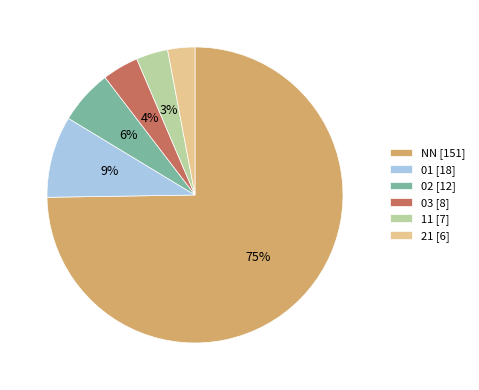

To the nearest percent, what portion does 01 represent?

9%